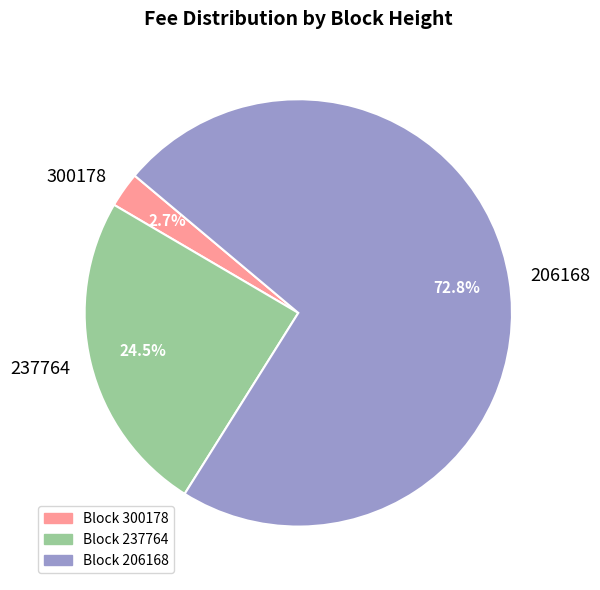

Is the sum of 206168 and 300178 greater than half?

Yes